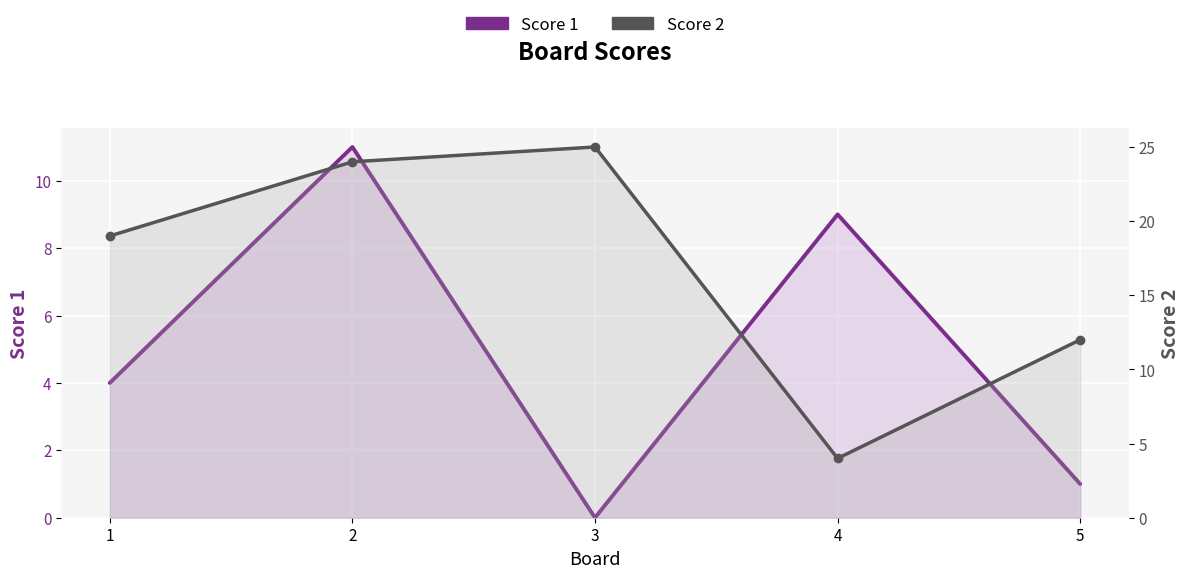

In Score 2, how many points are higher than both neighbors (excluding endpoints)?

1